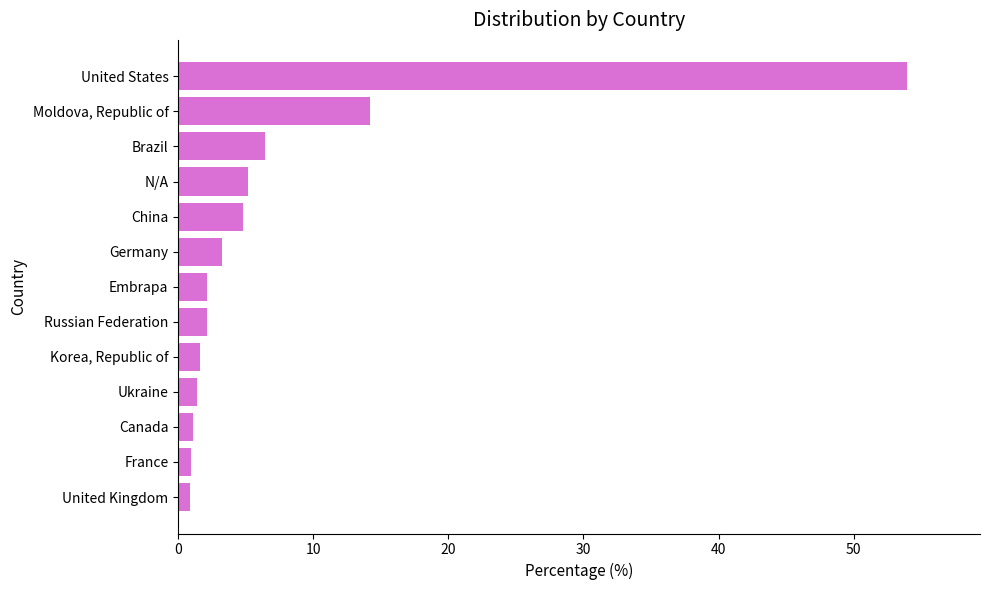

What is the change in value from Ukraine to China?

+3.5